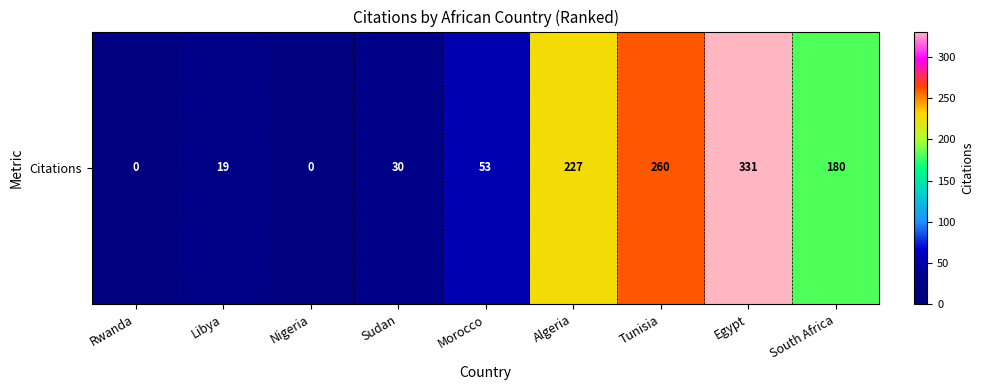

The value at Nigeria is -199. True or false?

False